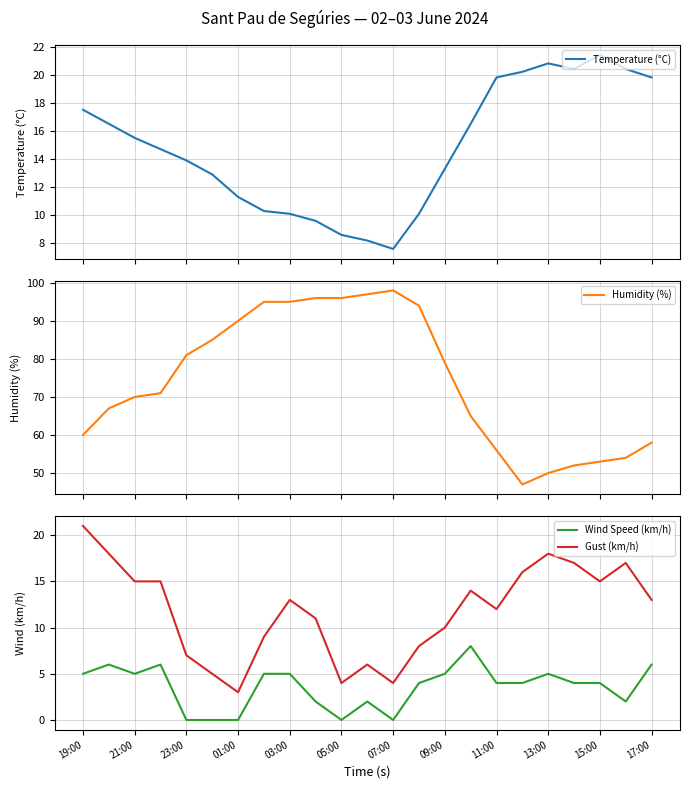

What is the maximum value for Temperature (°C)?

21.4